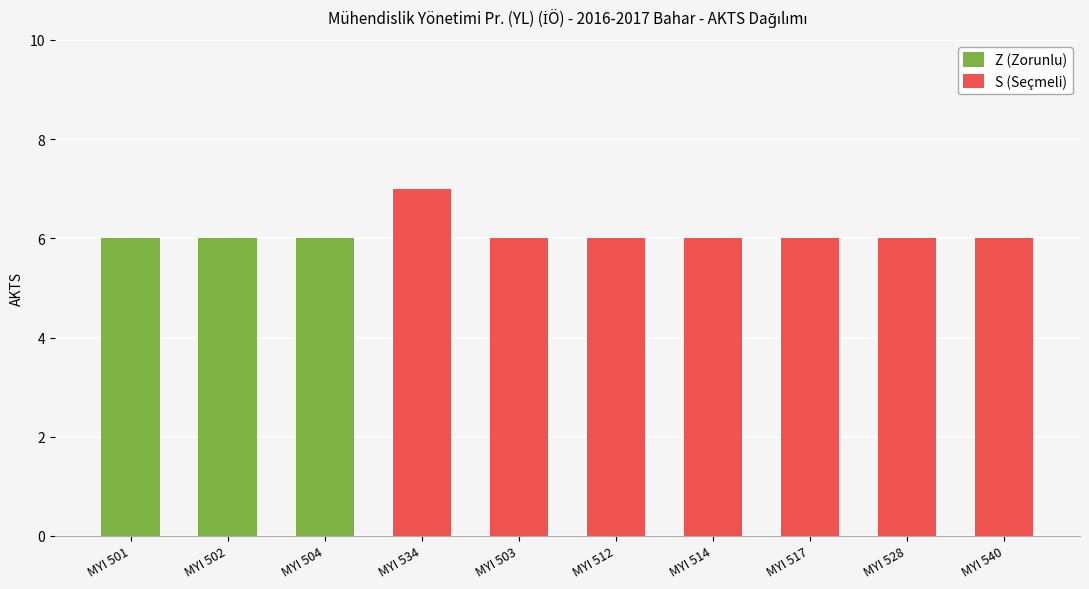

What are all the series names shown in the legend?

Z (Zorunlu), S (Seçmeli)